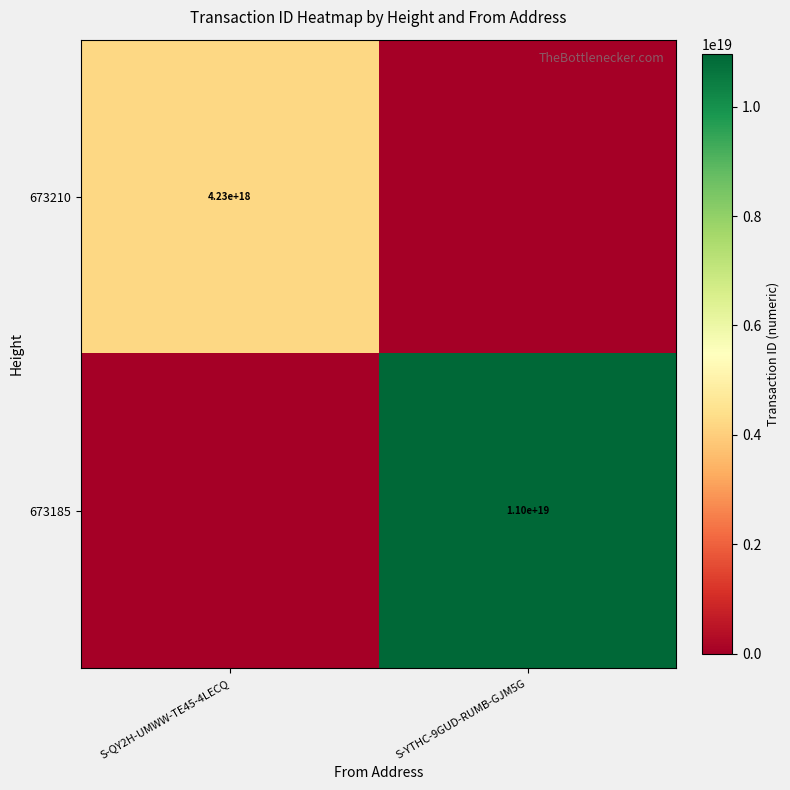

What is the total value across all series at S-YTHC-9GUD-RUMB-GJM5G?

10957301958934749184